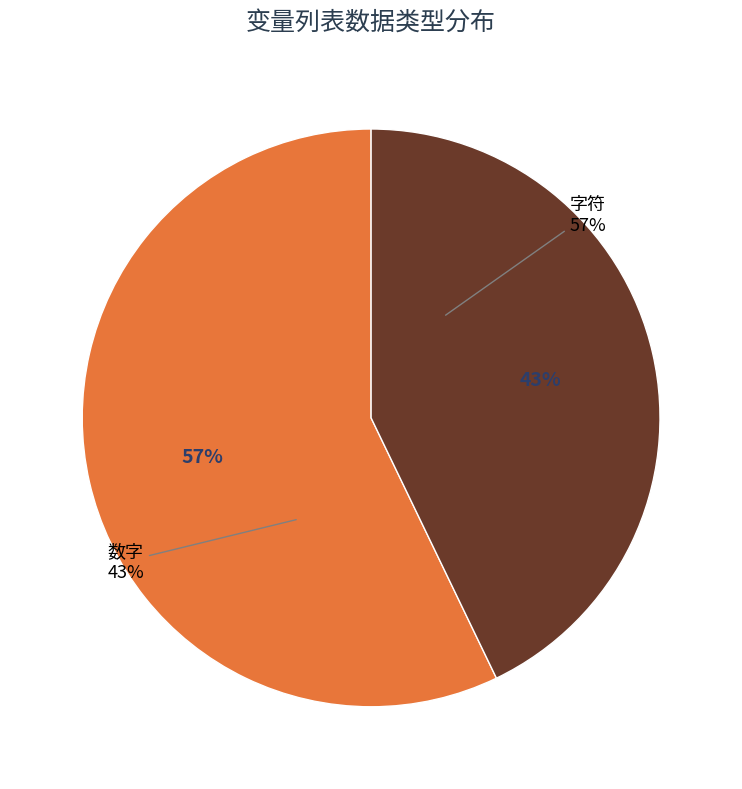

Count the number of slices in the pie.

2